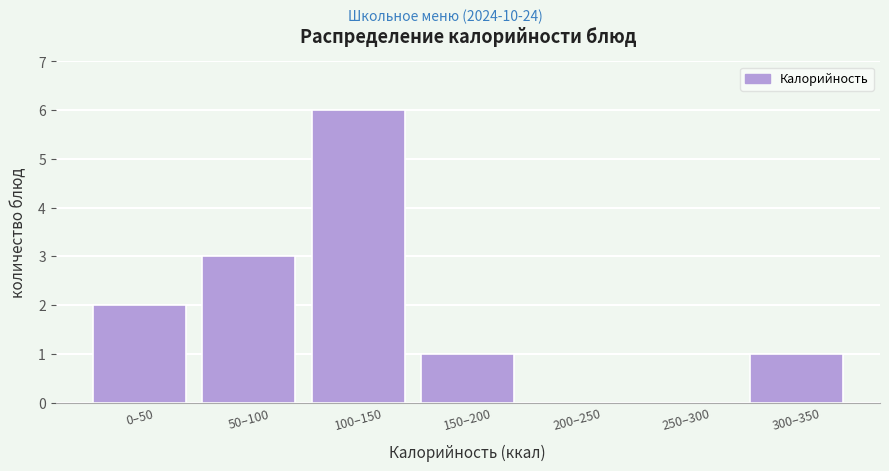

Reading left to right, transcribe all the data shown in this chart.

0–50=2	50–100=3	100–150=6	150–200=1	200–250=0	250–300=0	300–350=1